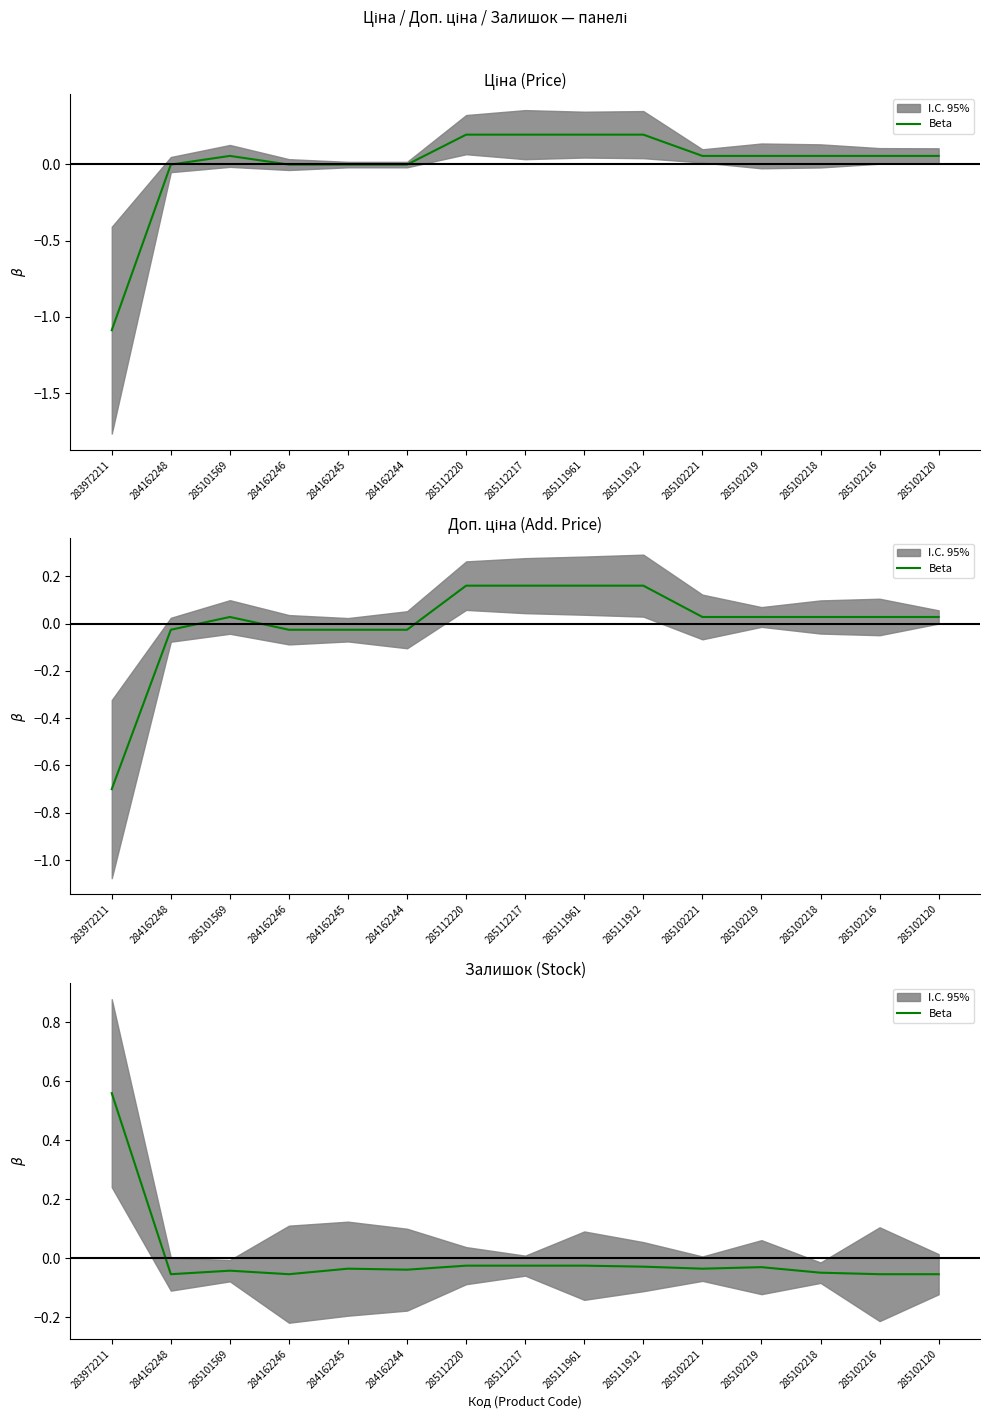

Reading left to right, extract all data points from this chart.

0.6	-0.1	-0.0	-0.1	-0.0	-0.0	-0.0	-0.0	-0.0	-0.0	-0.0	-0.0	-0.0	-0.1	-0.1